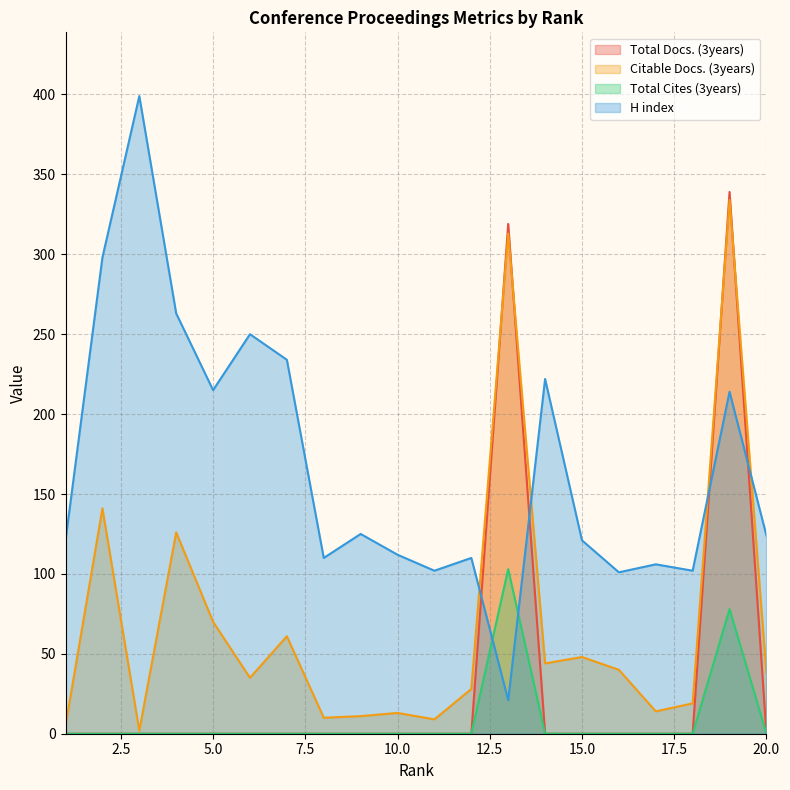

Which series changed the most between 9 and 16?

Citable Docs. (3years)